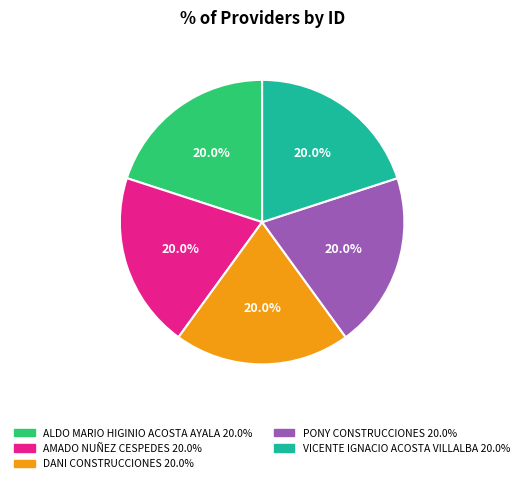

Combined, what portion of the pie is PONY CONSTRUCCIONES and ALDO MARIO HIGINIO ACOSTA AYALA?

40.0%